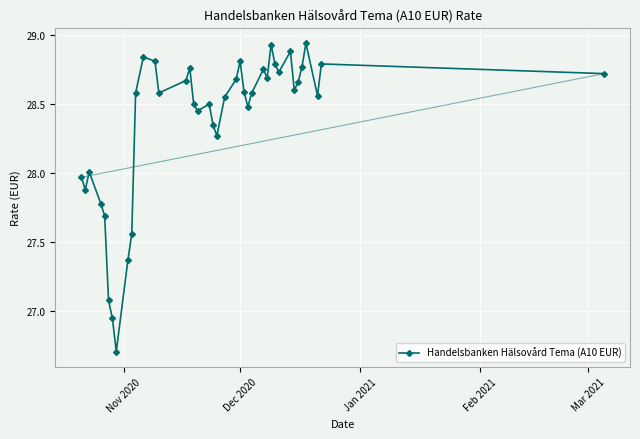

What is the sum of all values?

1134.8